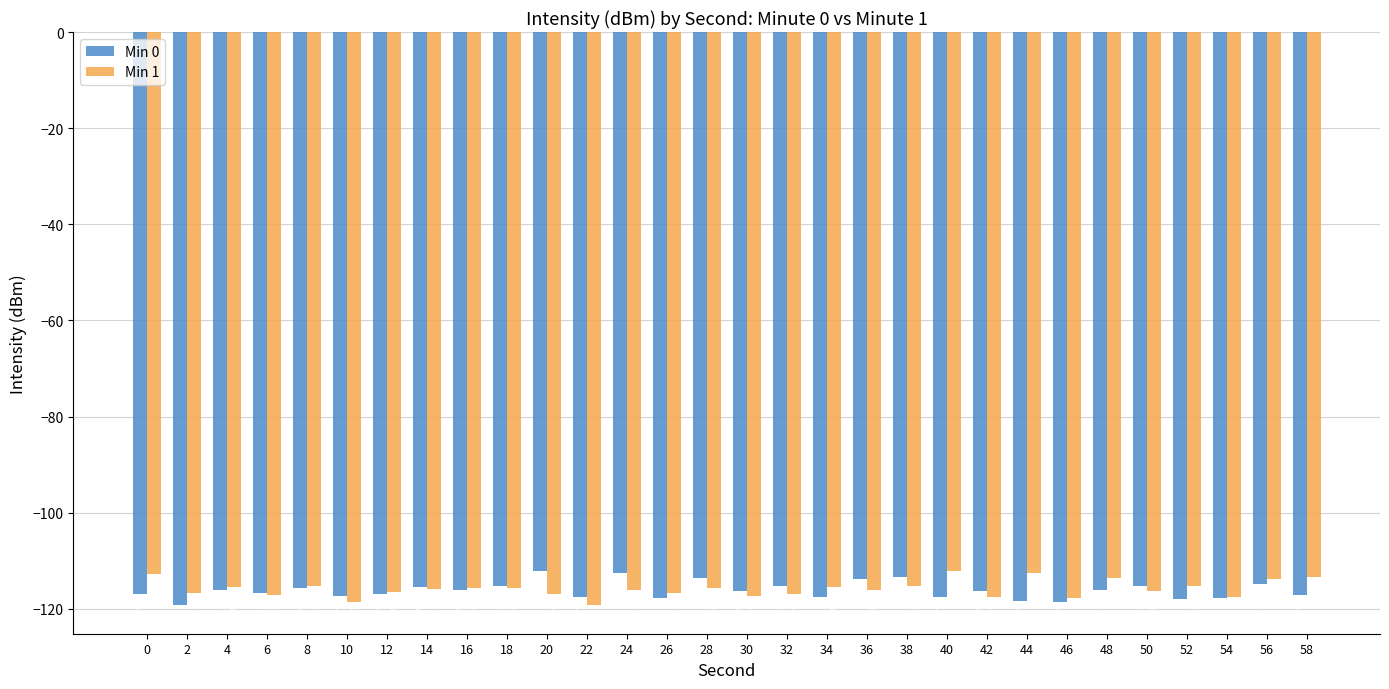

What is the spread (max minus min) of values at 30?

1.2